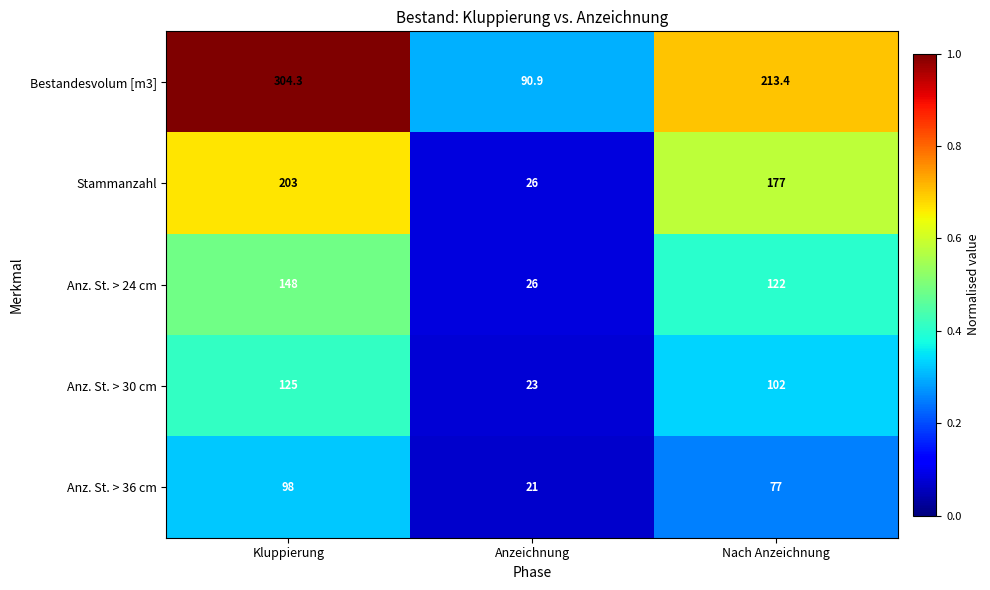

What is the highest value of the Anz. St. > 24 cm series?

148.0